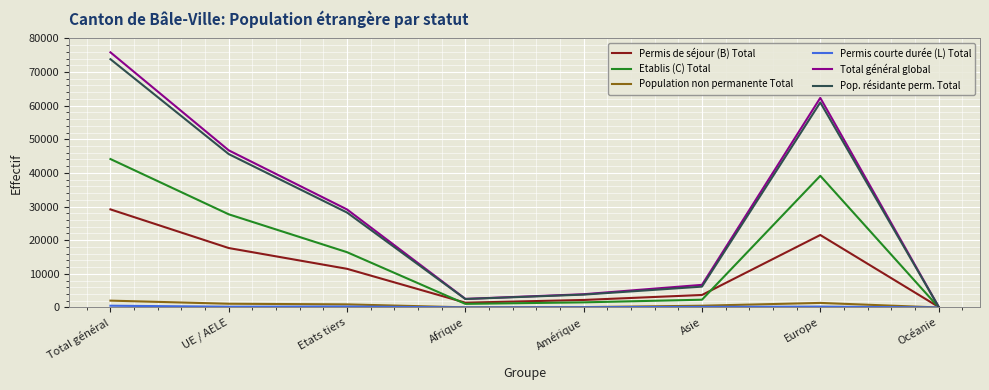

What position from the left is Asie?

6